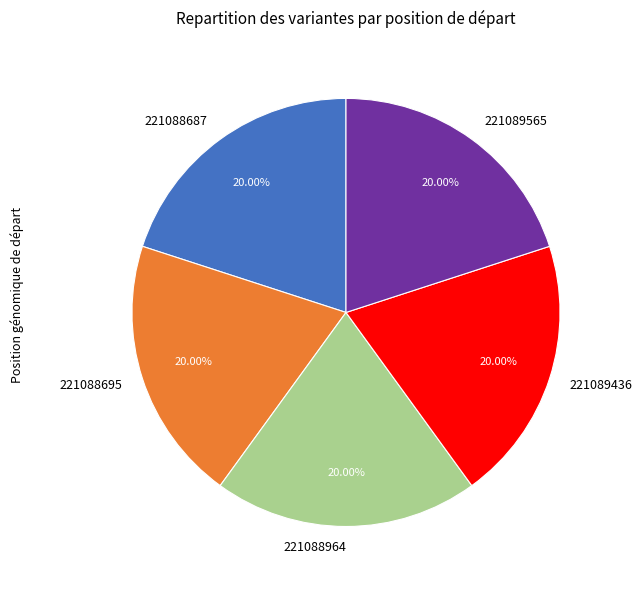

Is the sum of 221088687 and 221088964 greater than half?

No